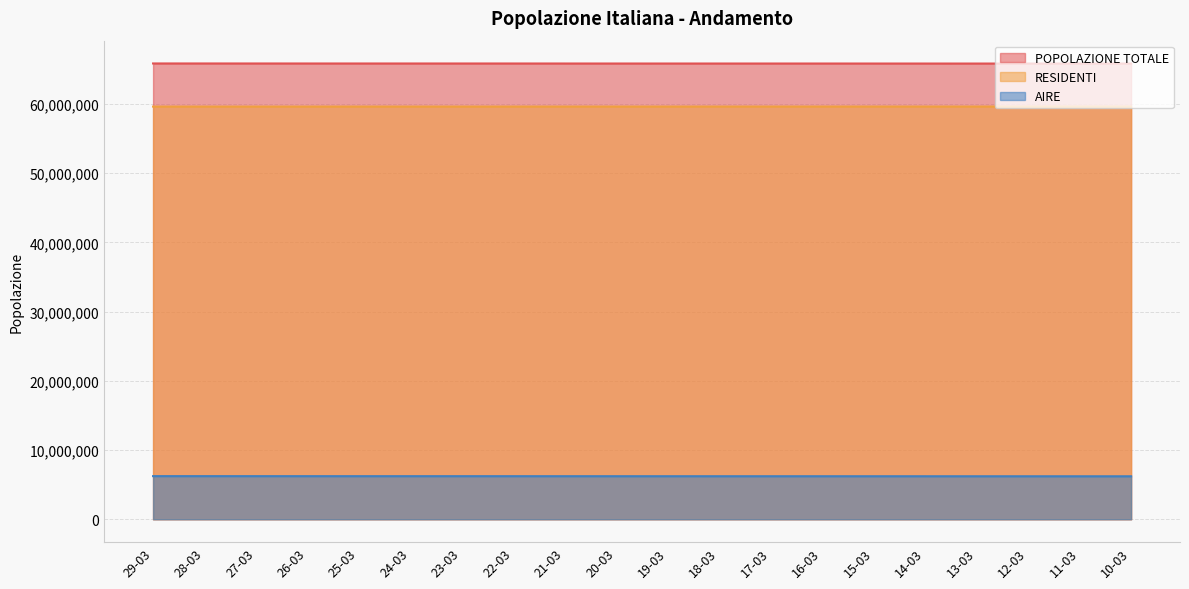

At which label does RESIDENTI reach its minimum?

29-03